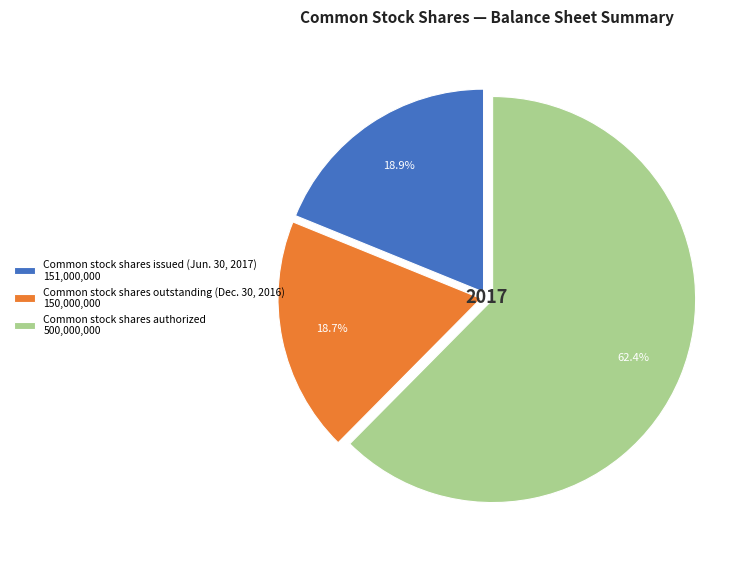

The Common stock shares outstanding (Dec. 30, 2016) slice represents 19% of the pie. True or false?

True